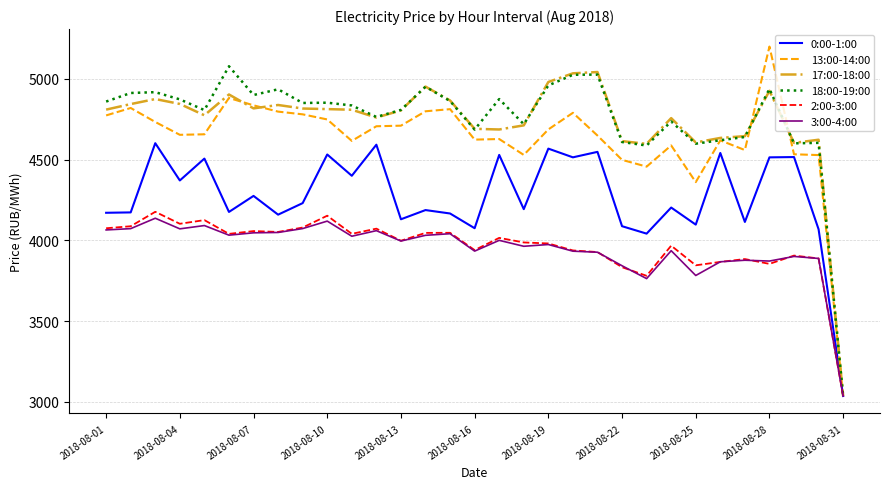

What is the minimum value shown in the chart?

3036.6